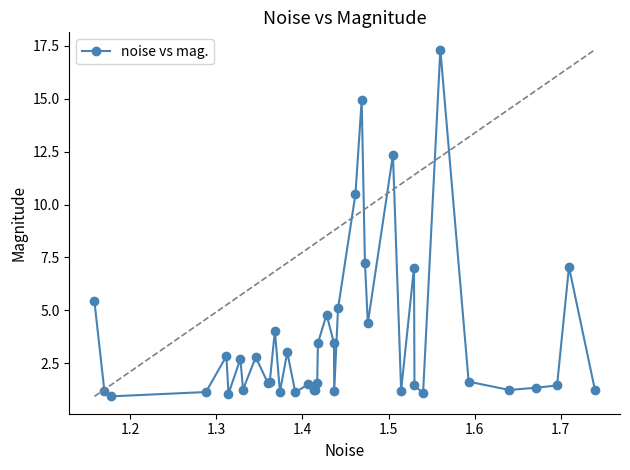

What is the greatest value displayed?

17.3